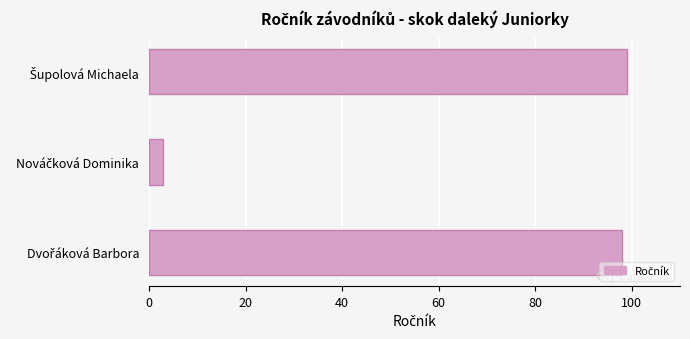

What is the greatest value displayed?

99